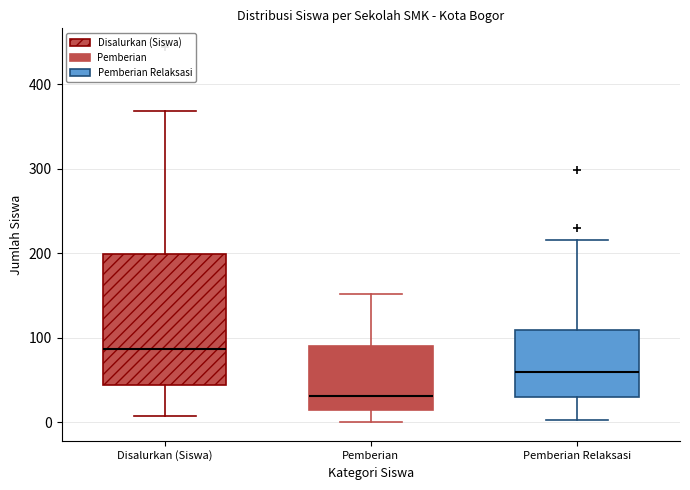

Comparing the boxes themselves (not the whiskers), which one is the tallest?

Disalurkan (Siswa)